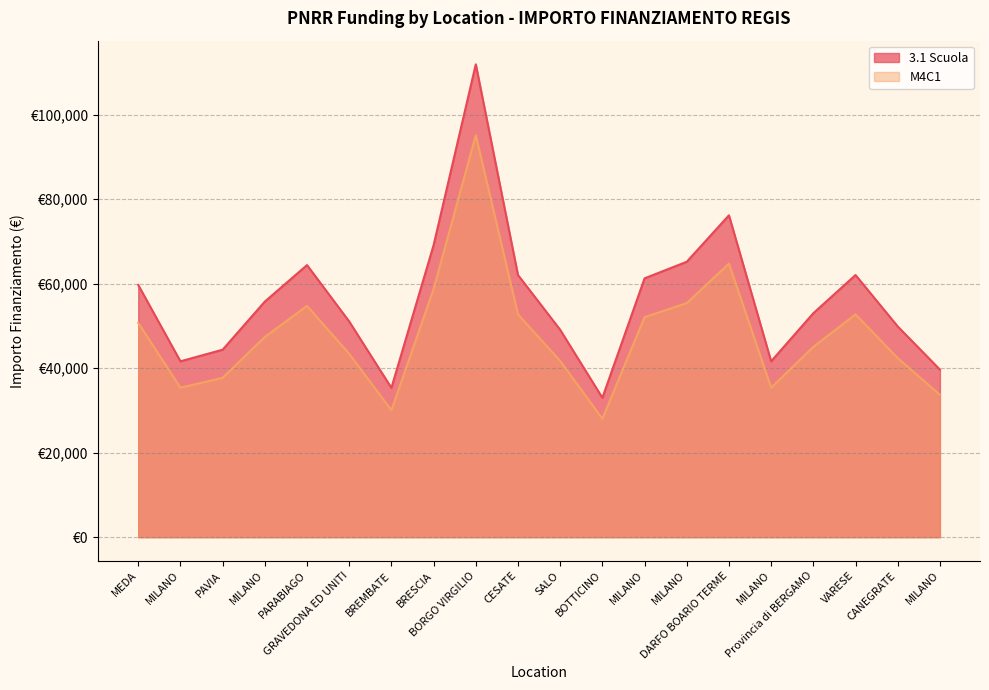

Count the number of data series in this chart.

2